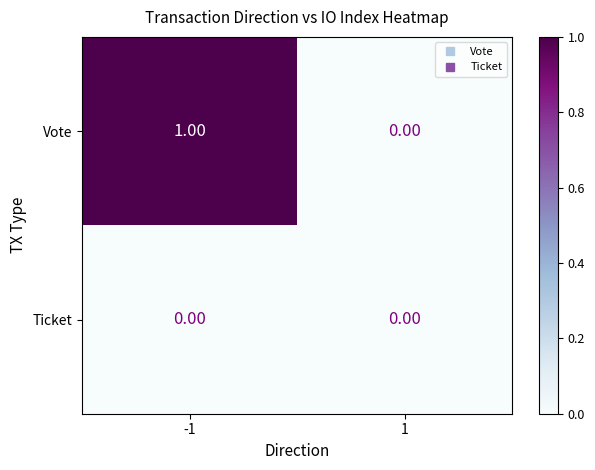

Between -1 and 1, which series saw the biggest shift?

Vote